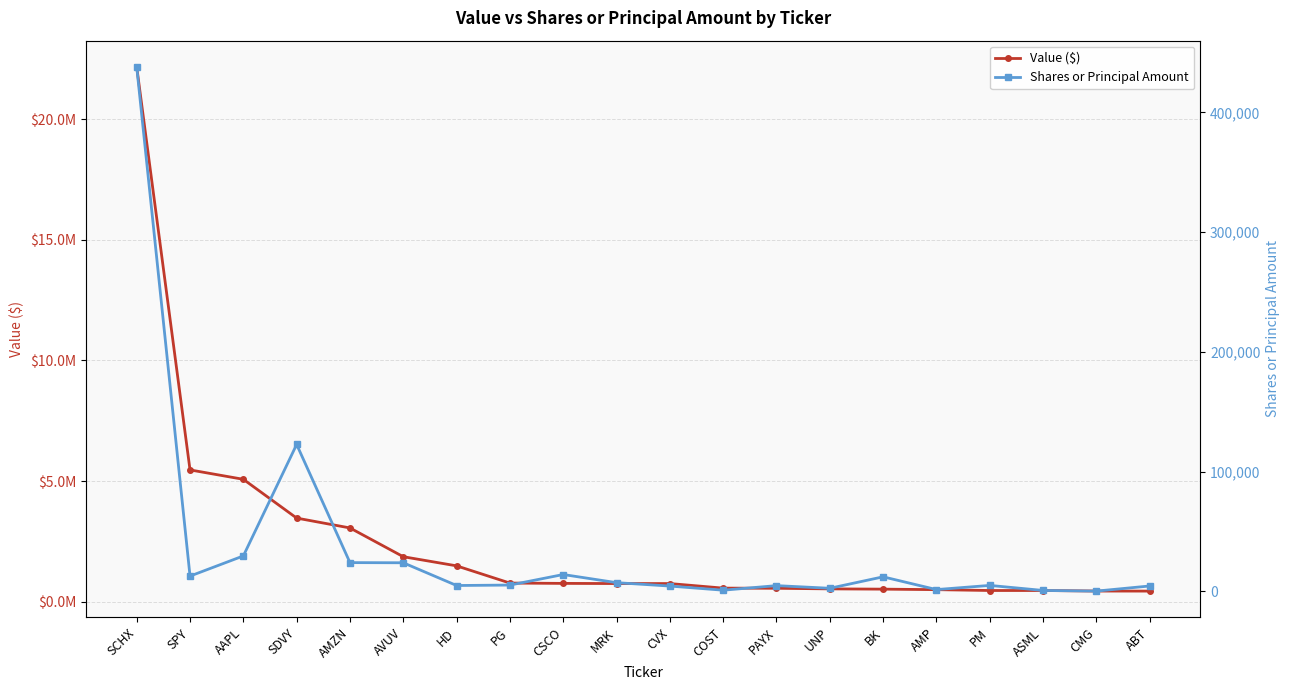

Between AMZN and BK, which series saw the biggest shift?

Value ($)